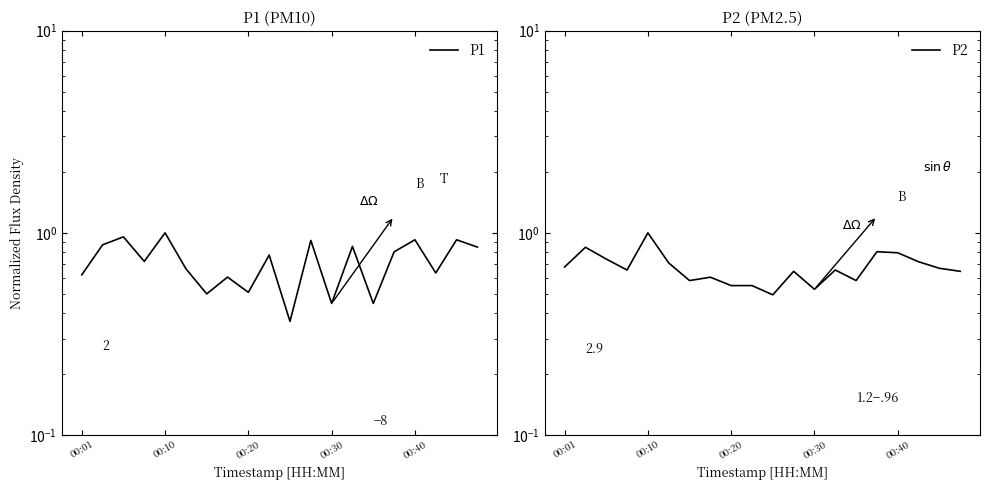

What is the lowest value of the P1 series?

0.4